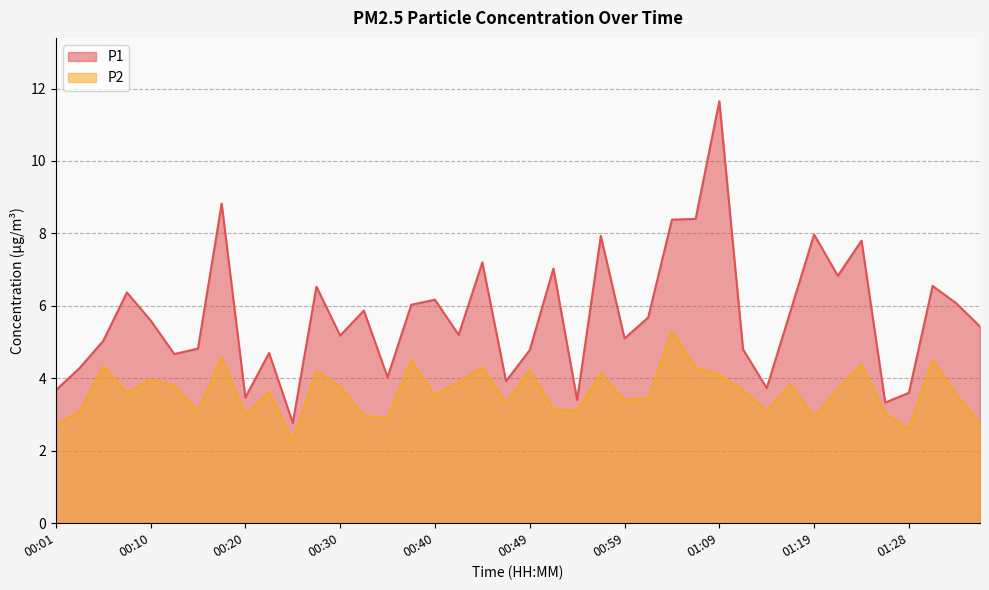

What is the spread (max minus min) of values at 00:45?

2.9